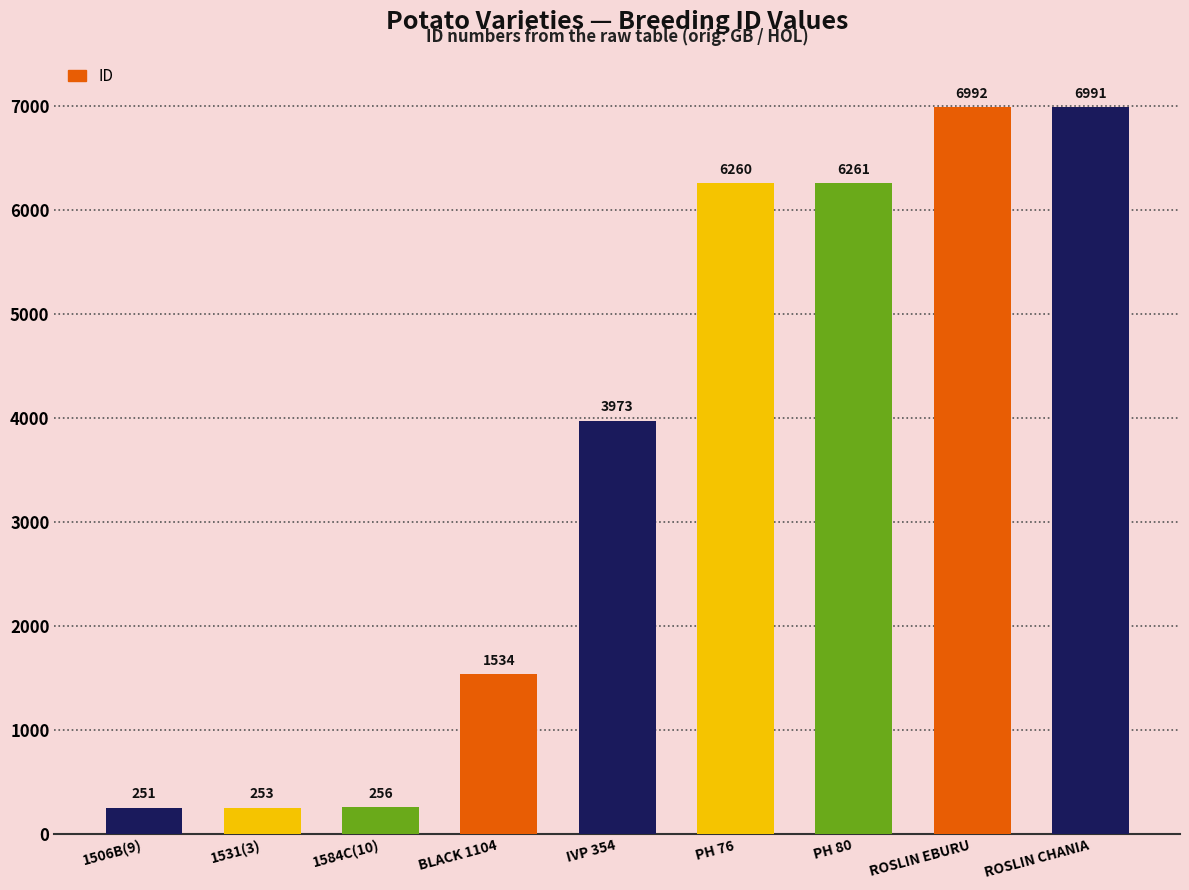

Between PH 80 and ROSLIN CHANIA, which is larger?

ROSLIN CHANIA